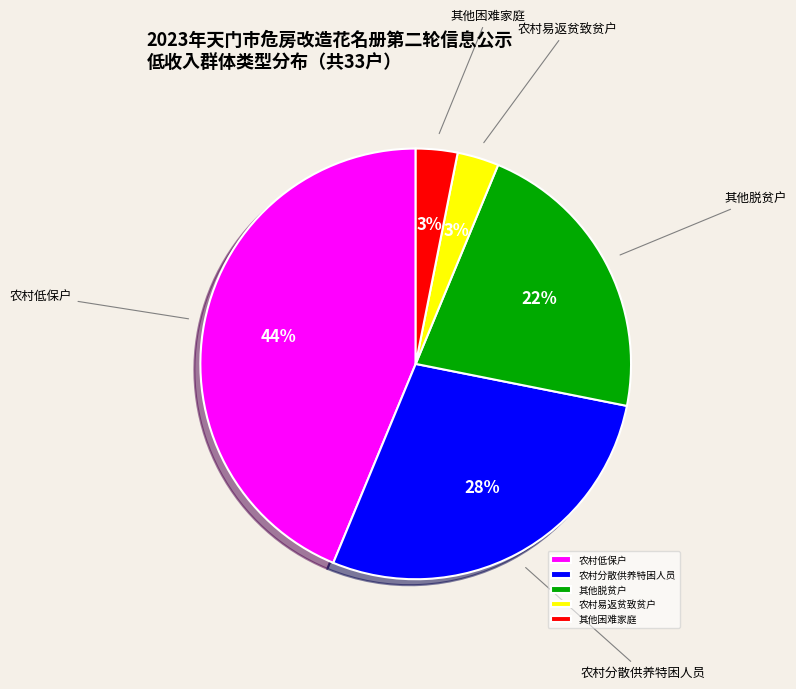

To the nearest percent, what is the difference between the largest and smallest slice percentages?

41%